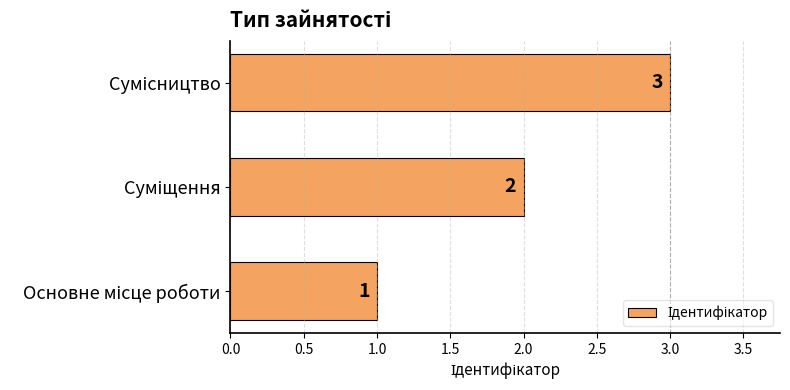

What is the greatest value displayed?

3